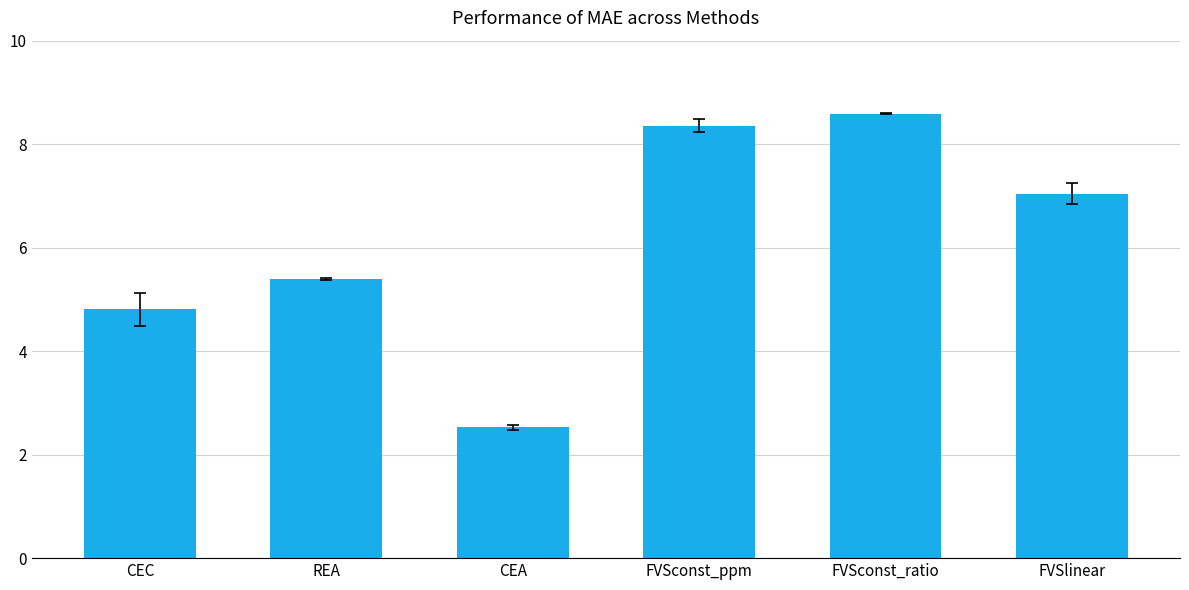

At which category does the chart reach its minimum across all series?

CEA